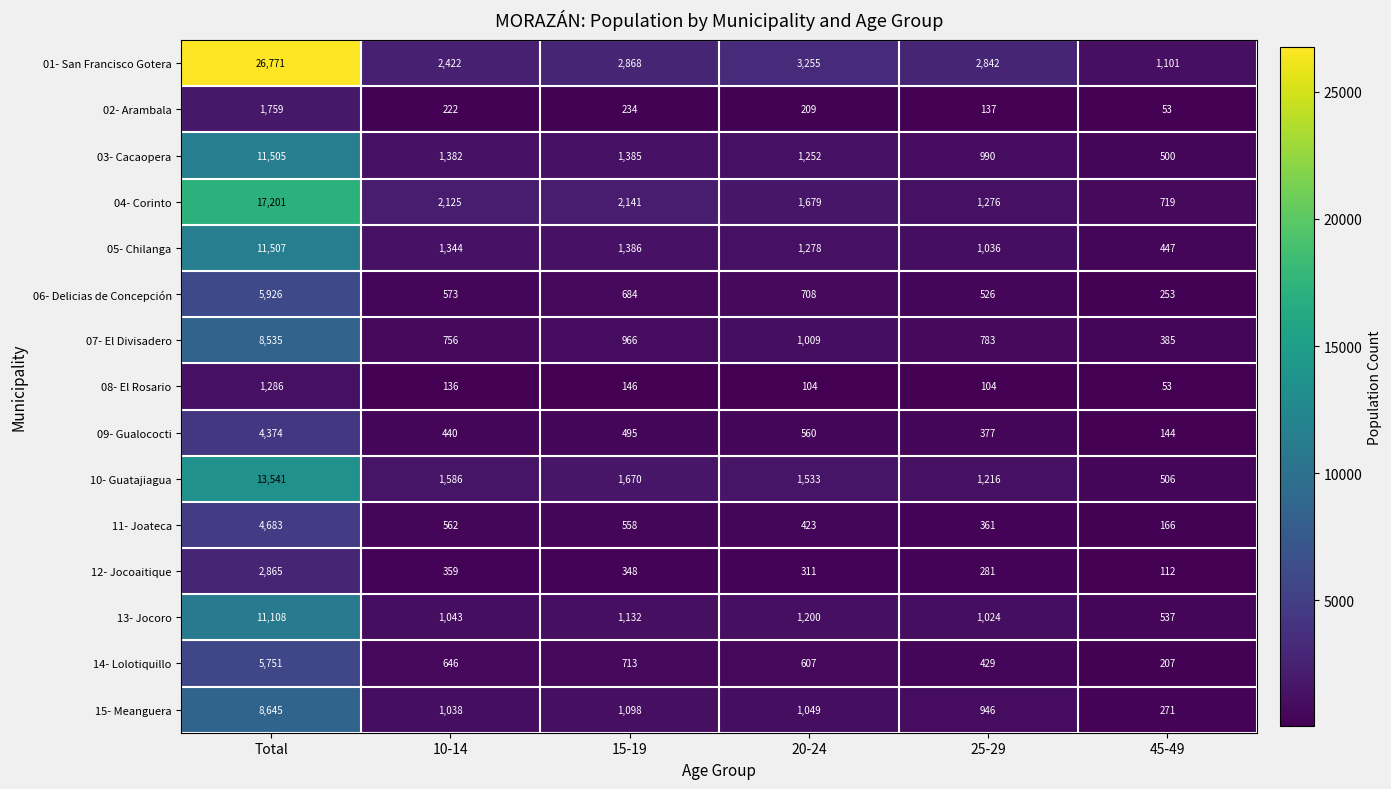

What is the difference between the highest and lowest values at 25-29?

2738